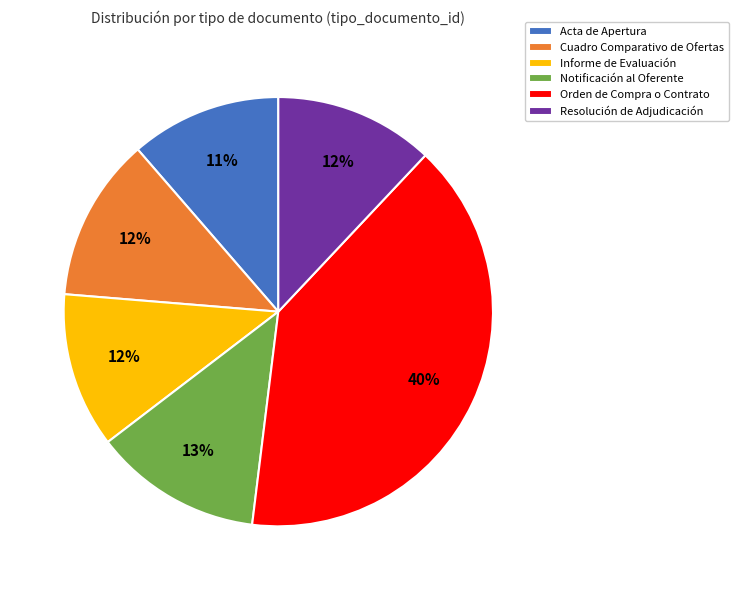

How many slices are in this pie chart?

6